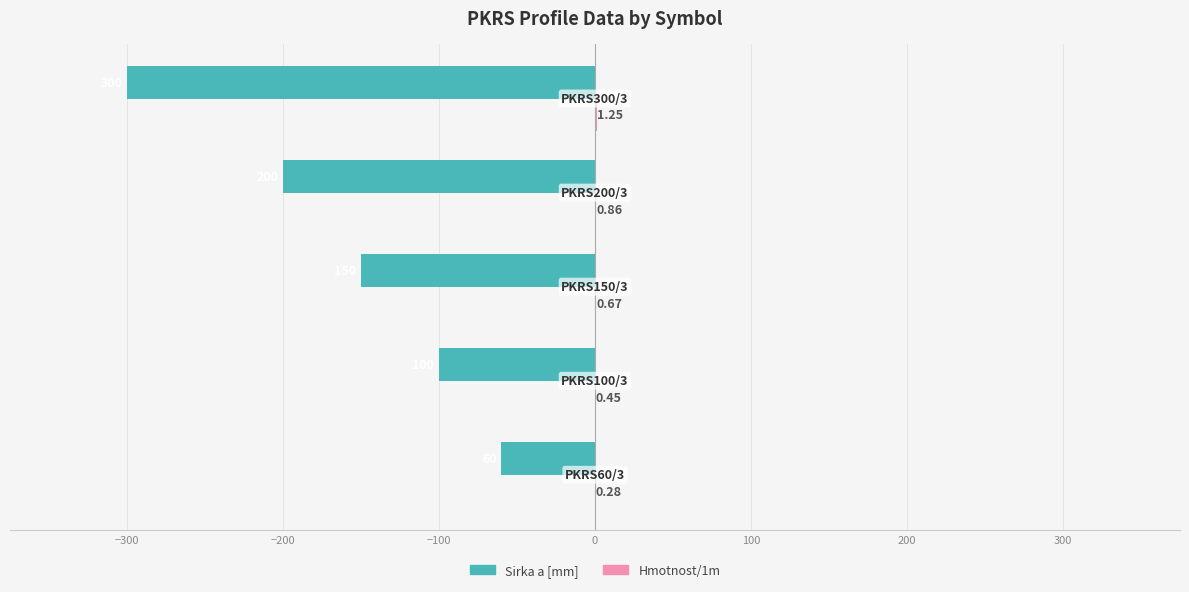

What is the sum of all Sirka a [mm] values?

-810.0